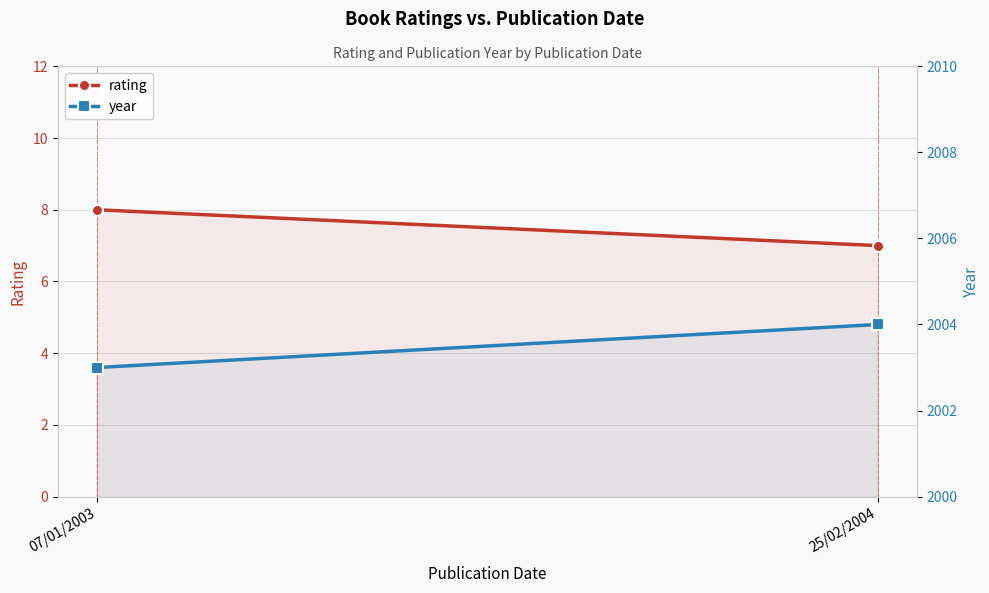

Reading left to right, transcribe all the data shown in this chart.

rating: 8	7
year: 2003	2004